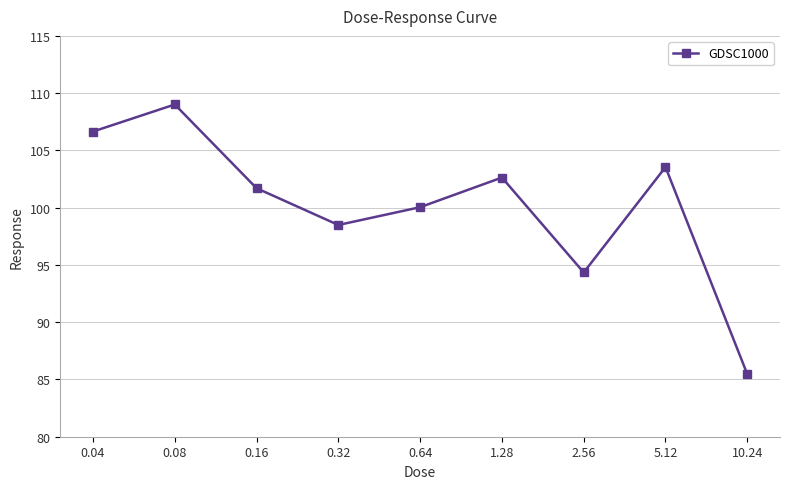

What is the difference between the values at 0.08 and 0.32?

10.5